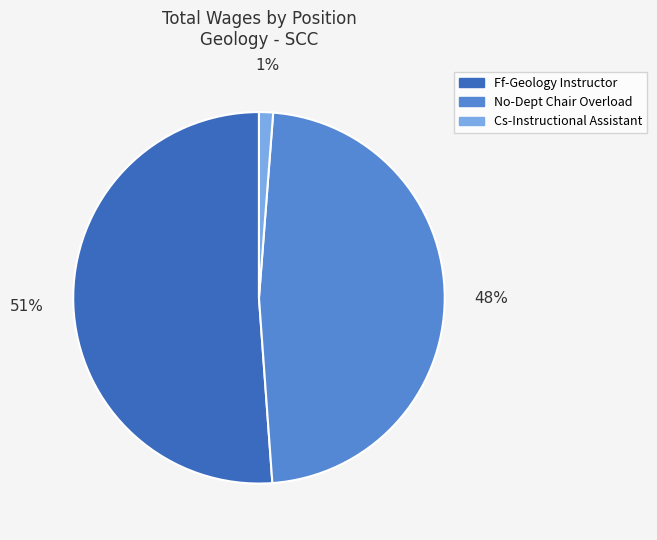

Which slice is the largest?

Ff-Geology Instructor